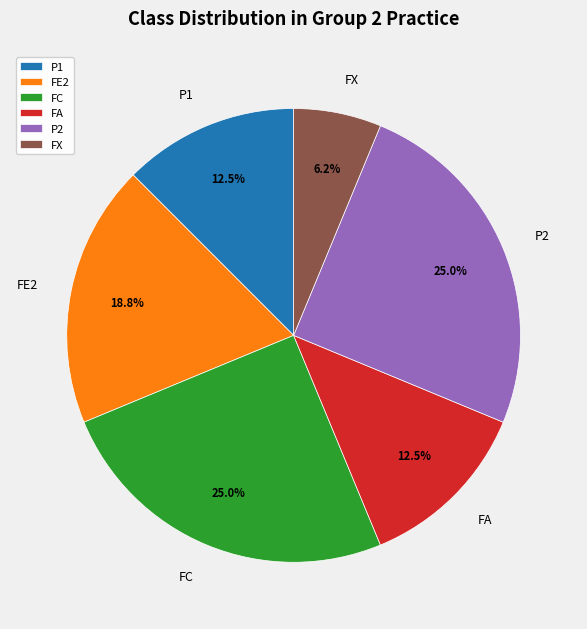

What percentage is NOT represented by FC?

75.0%